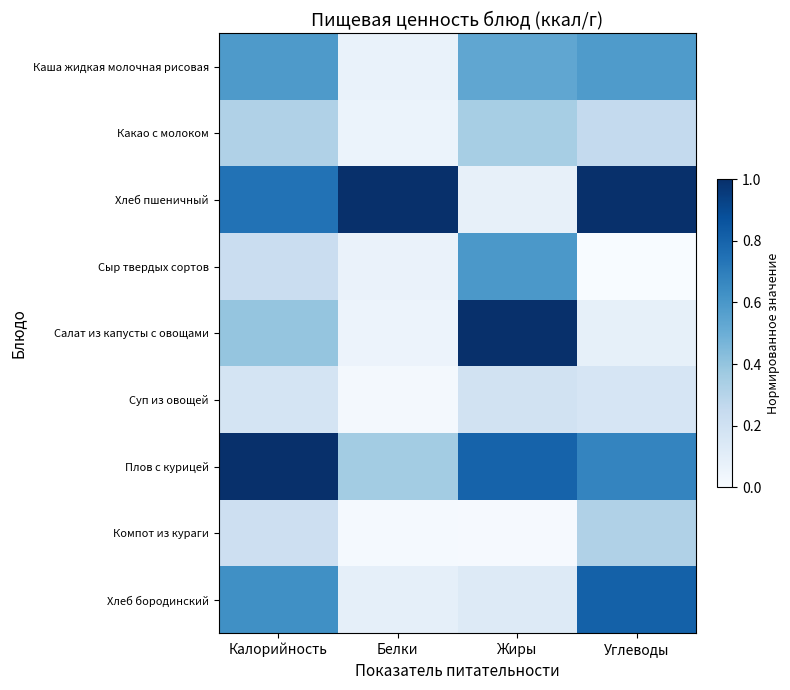

Which category has the lowest value across all series?

Углеводы